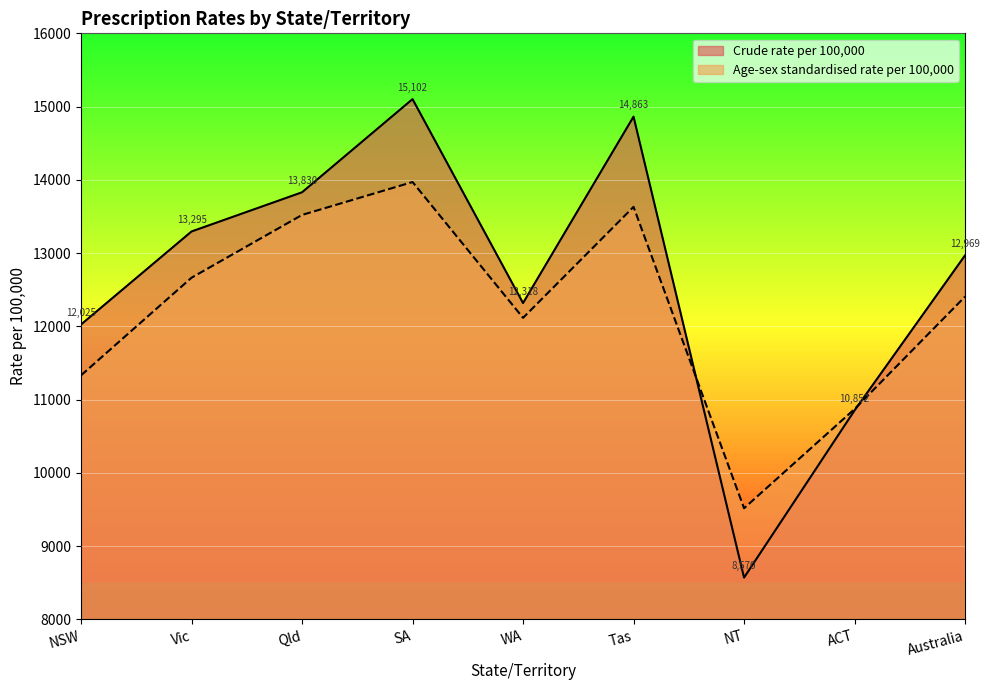

What are all the series names shown in the legend?

Crude rate per 100,000, Age-sex standardised rate per 100,000